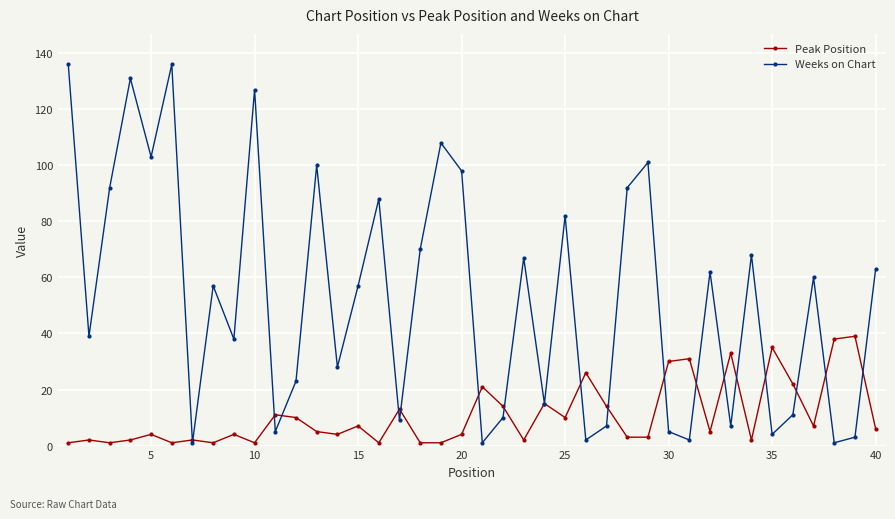

True or false: Peak Position and Weeks on Chart cross at least once.

True